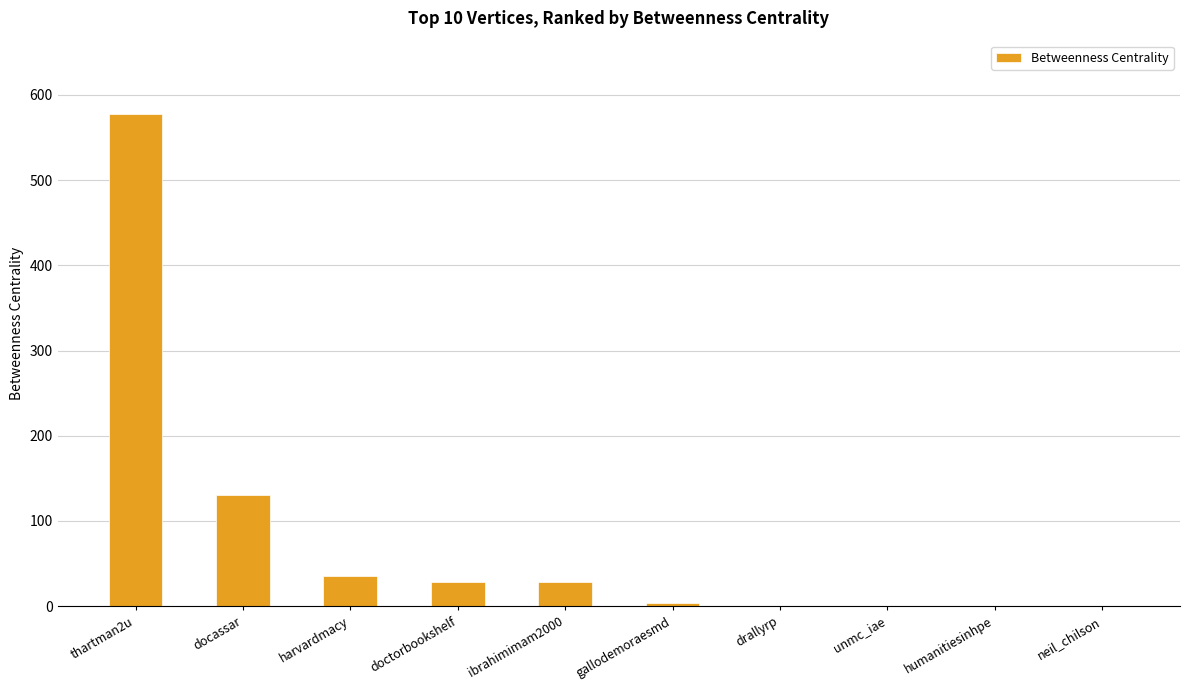

Count the number of categories in the chart.

10